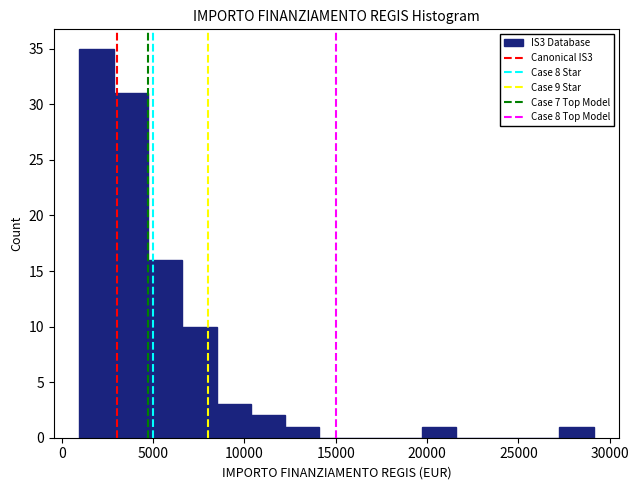

Read against the x-axis, roughly where is the centre of the tallest bar?

2000